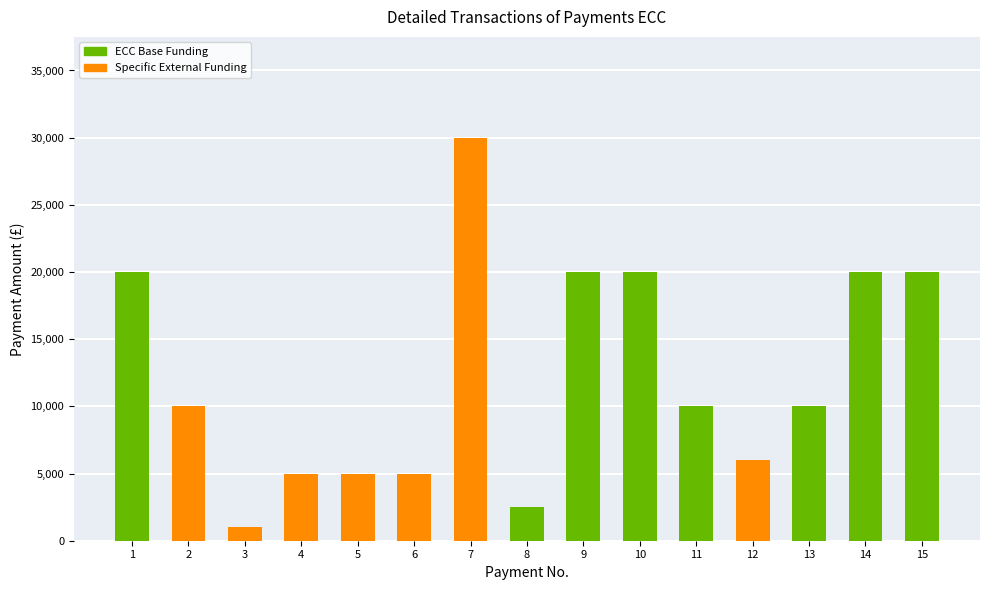

Does the chart contain stacked bars?

Yes